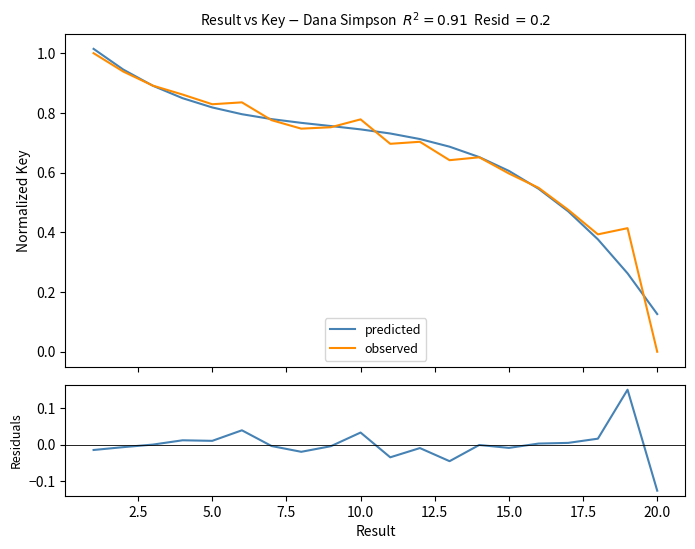

What is the difference between the maximum and minimum values in the residuals series?

0.3